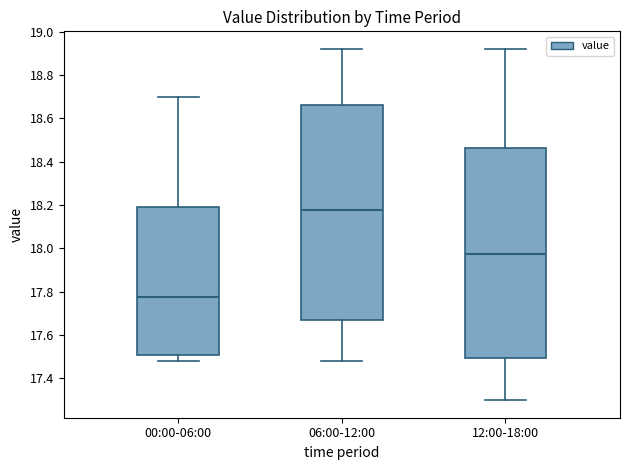

Comparing the boxes themselves (not the whiskers), which one is the tallest?

06:00-12:00